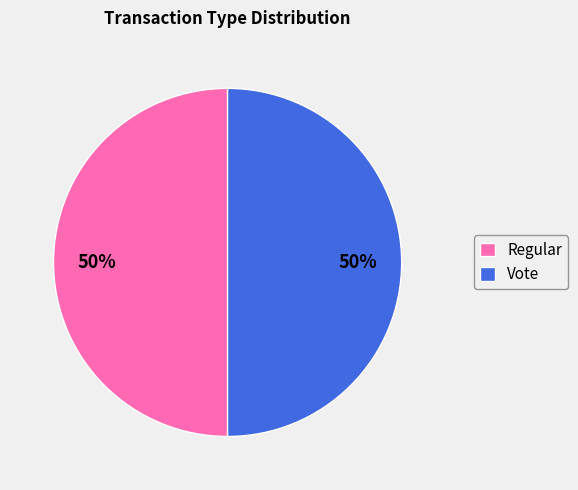

How many segments does this pie chart have?

2